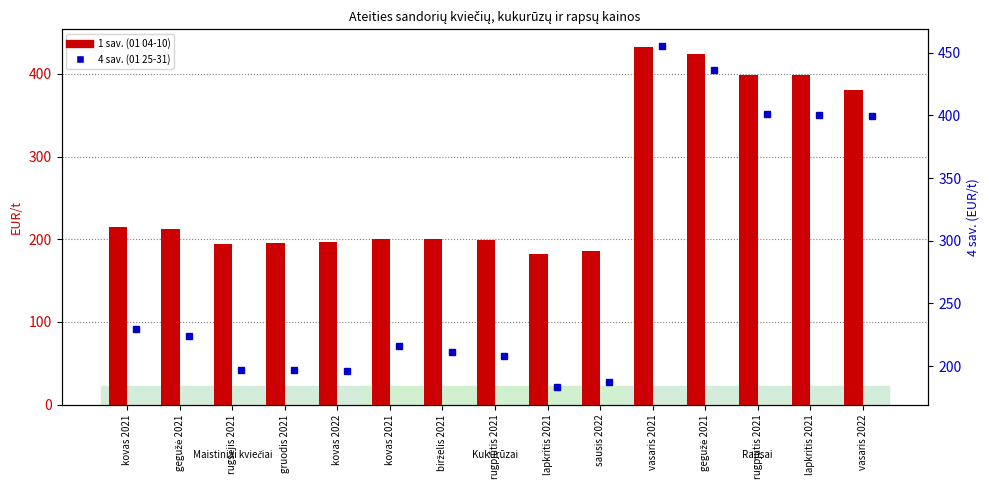

True or false: 4 sav. (01 25-31) has a value of 116.6 at kovas 2021.

False